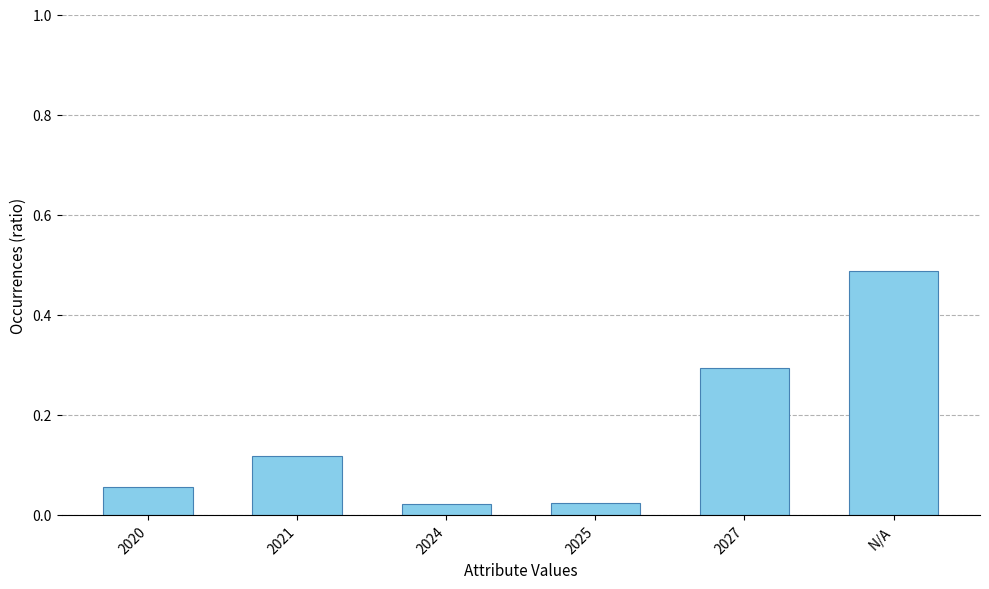

At which category does the chart reach its peak across all series?

N/A